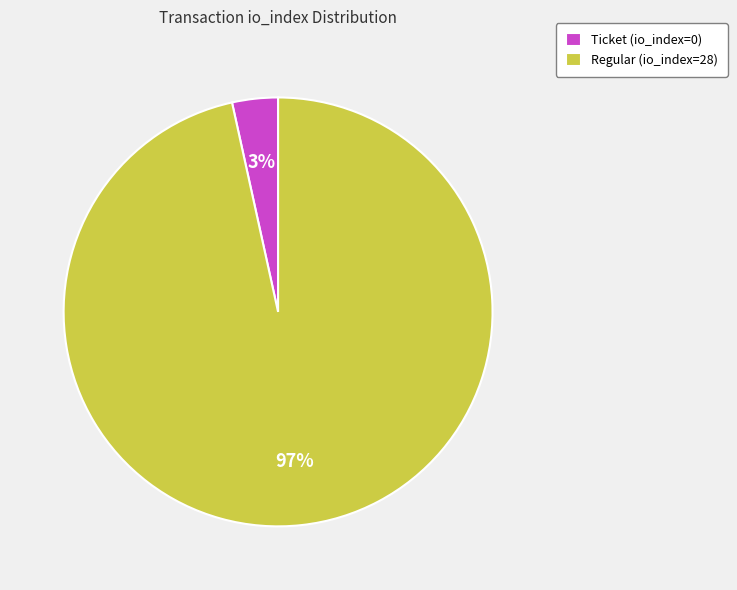

Which slice is the smallest?

Ticket (io_index=0)